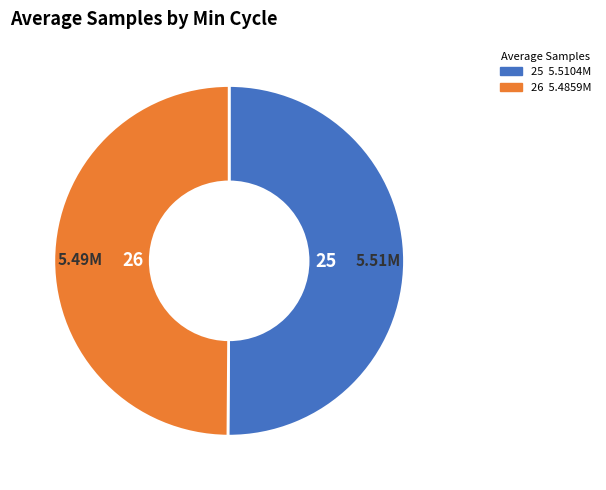

Approximately how many times larger is the value at 25 compared to 26?

1.0